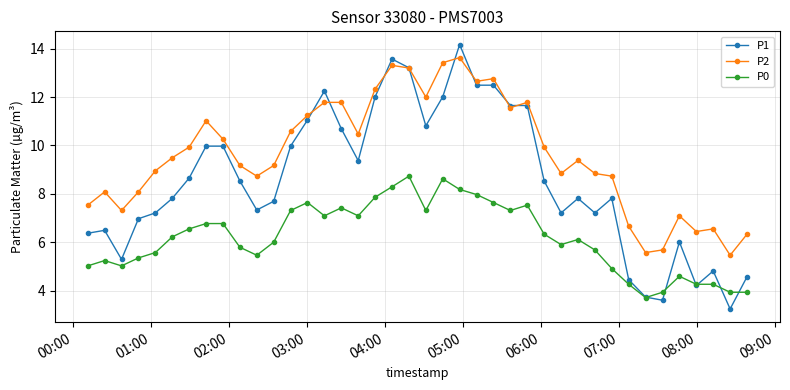

What is the value of the P2 point at the 3rd from the left?

7.3